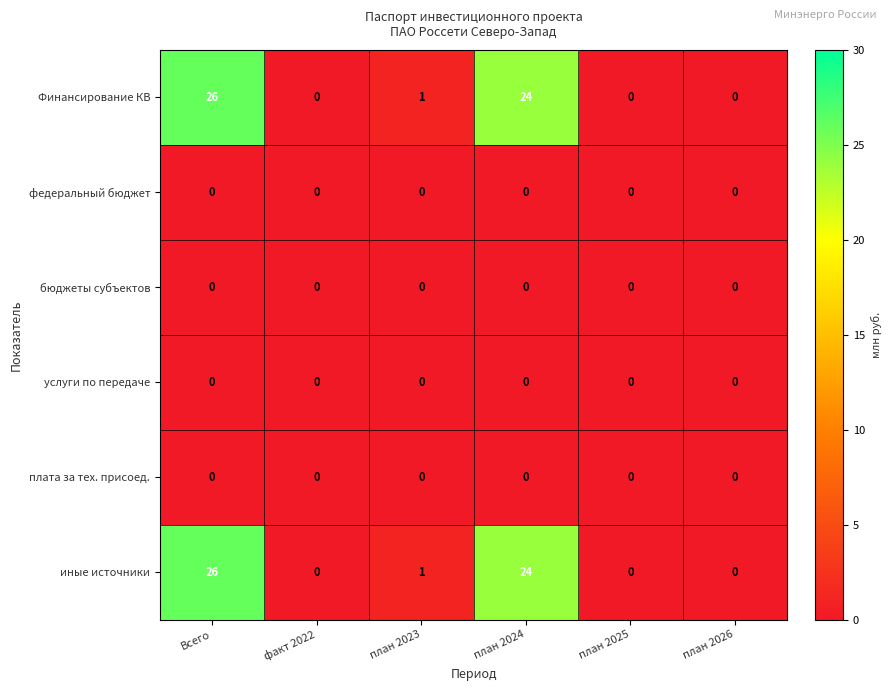

Is it true that услуги по передаче equals 0 at план 2023?

True